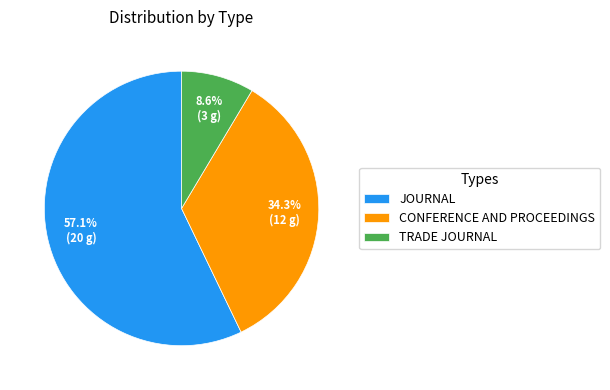

Between TRADE JOURNAL and CONFERENCE AND PROCEEDINGS, which is larger?

CONFERENCE AND PROCEEDINGS